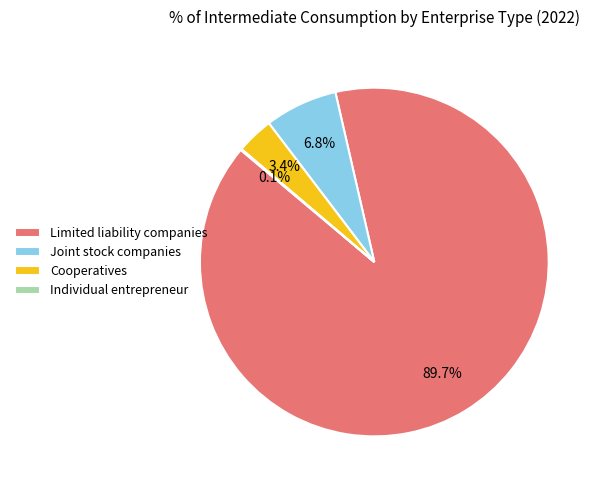

What is the largest slice in the pie chart?

Limited liability companies